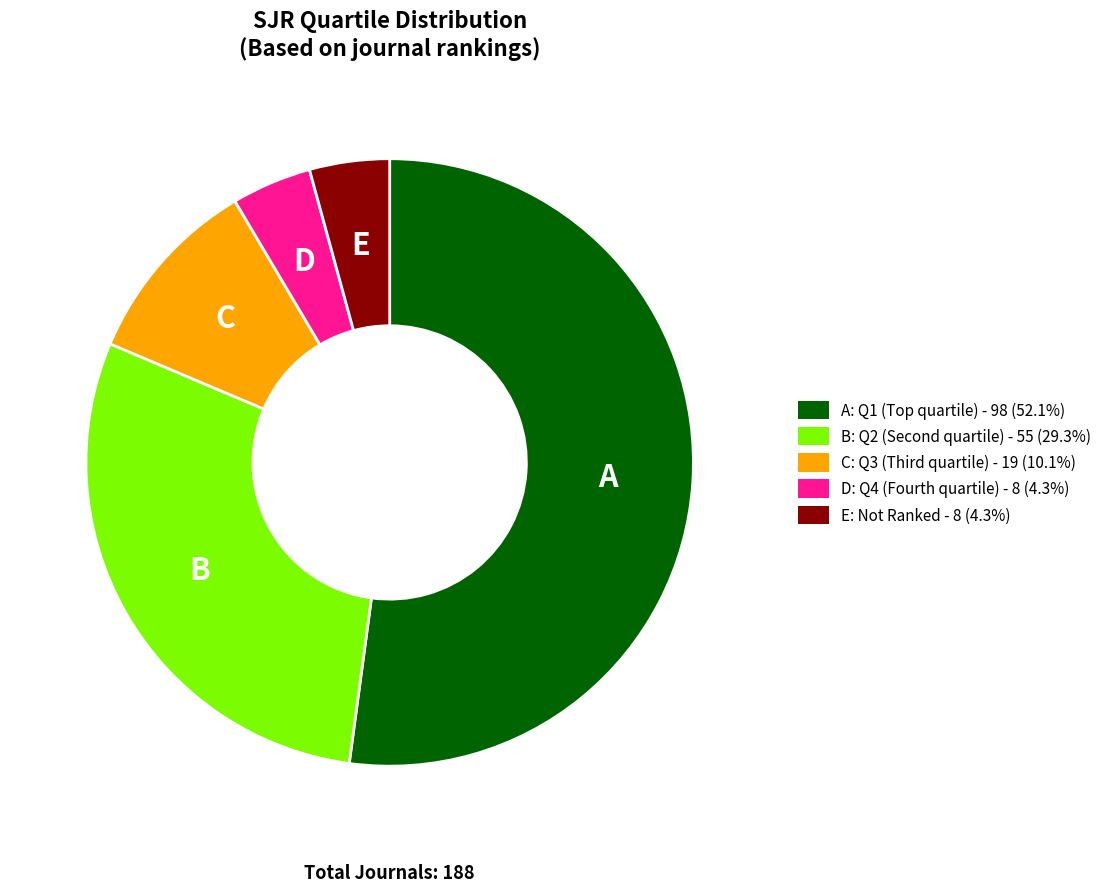

Is D: Q4 (Fourth quartile) - 8 (4.3%) the majority of the pie?

No